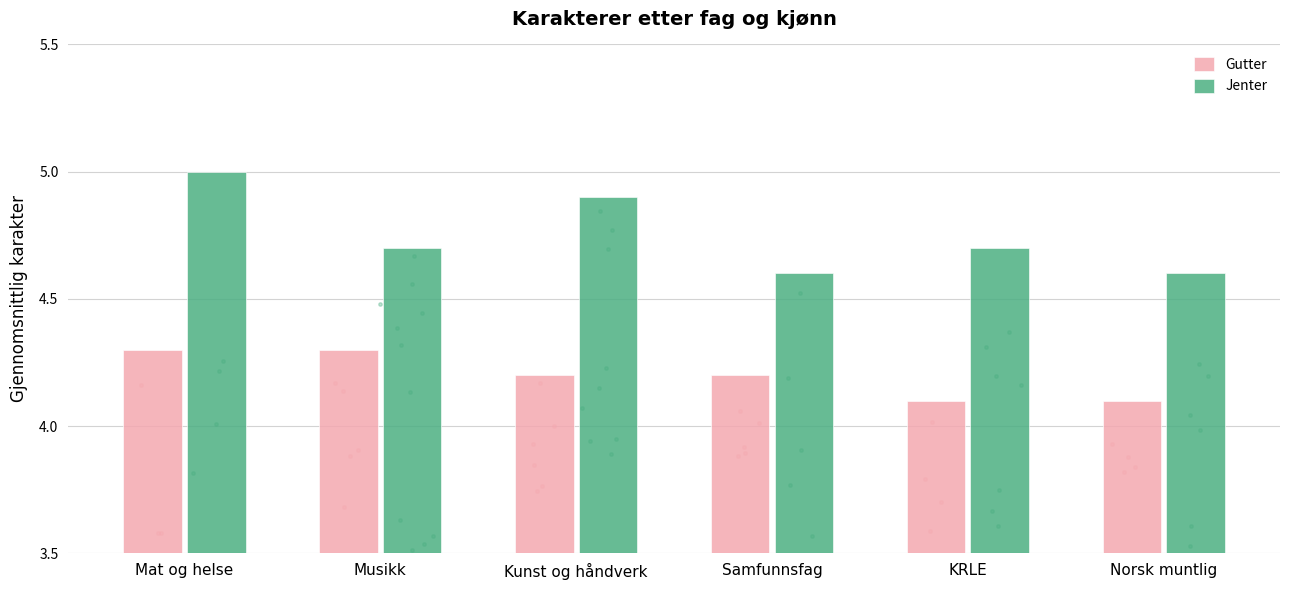

Which series reaches the maximum Y coordinate?

Jenter